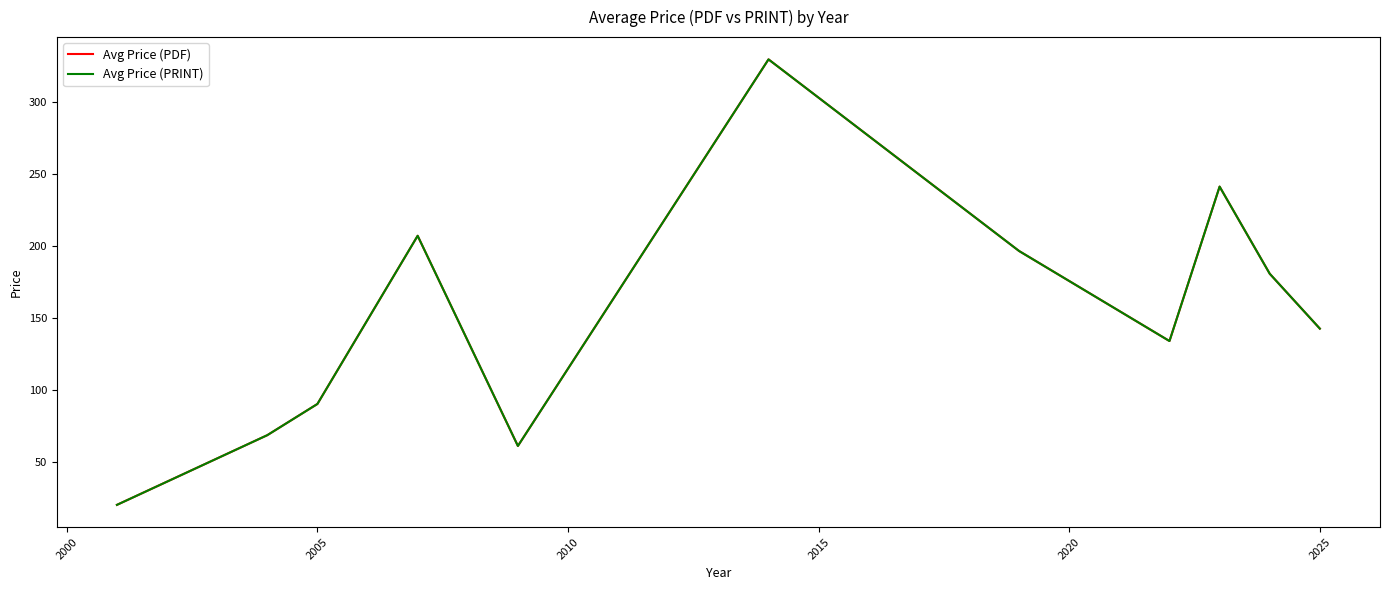

Which series has the largest range (max minus min)?

Avg Price (PDF)